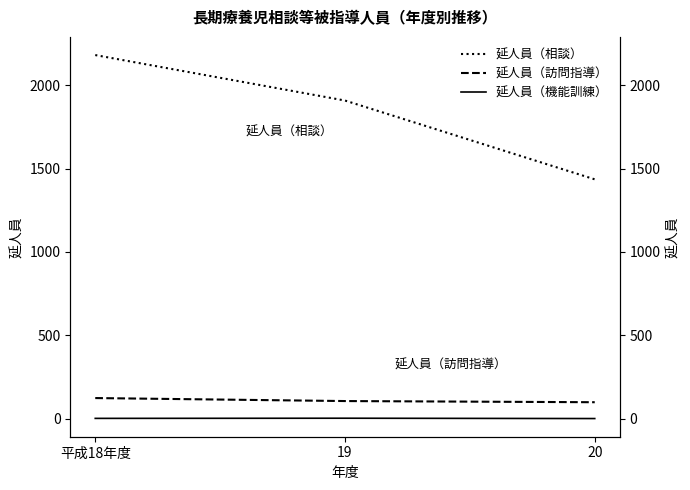

The value of 延人員（相談） at 20 is 1436. True or false?

True